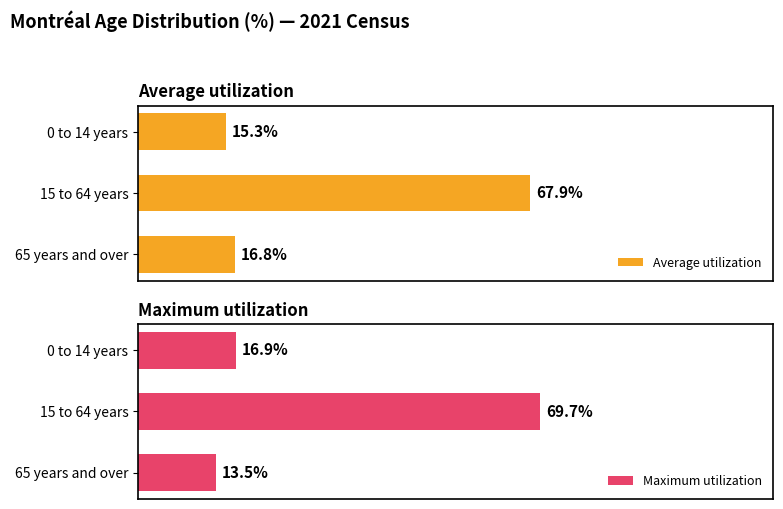

What are all the series names shown in the legend?

Average utilization, Maximum utilization